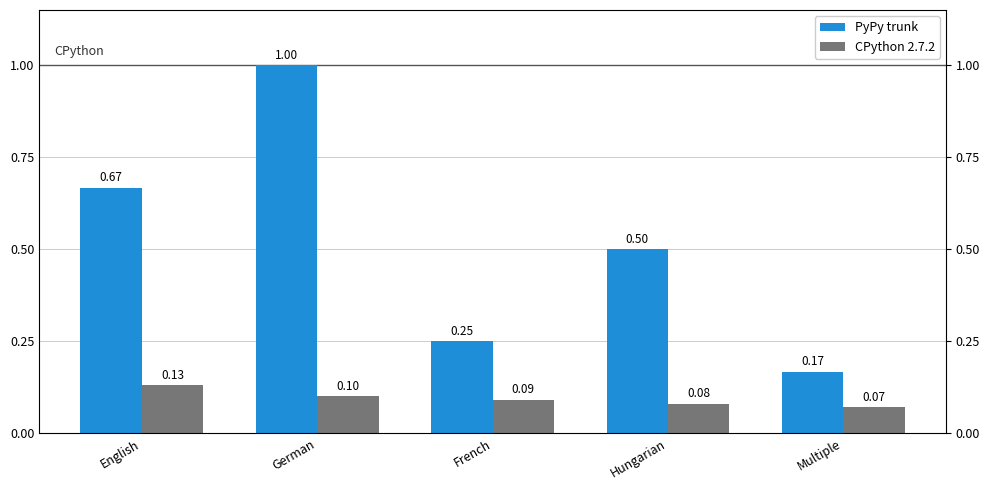

Which series has the largest total across all categories?

PyPy trunk